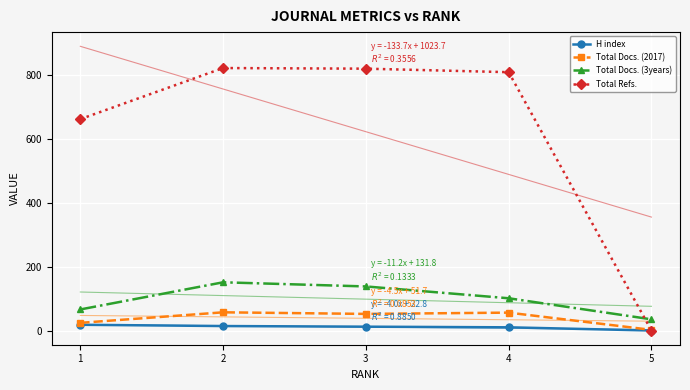

Which series has the widest spread of values?

Total Refs.